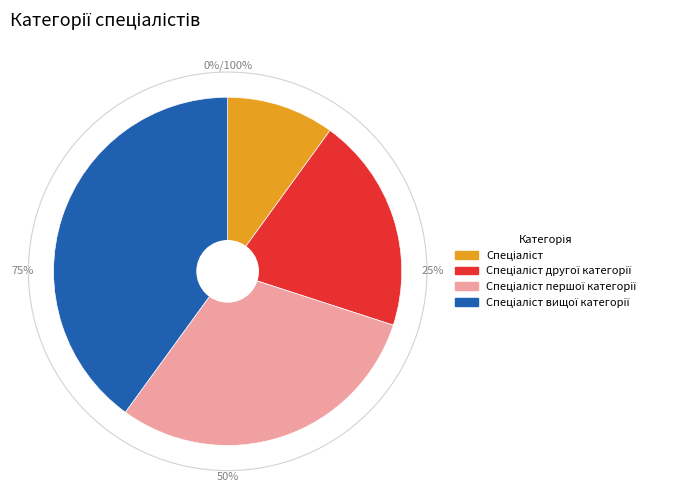

Which slice is the smallest?

Спеціаліст